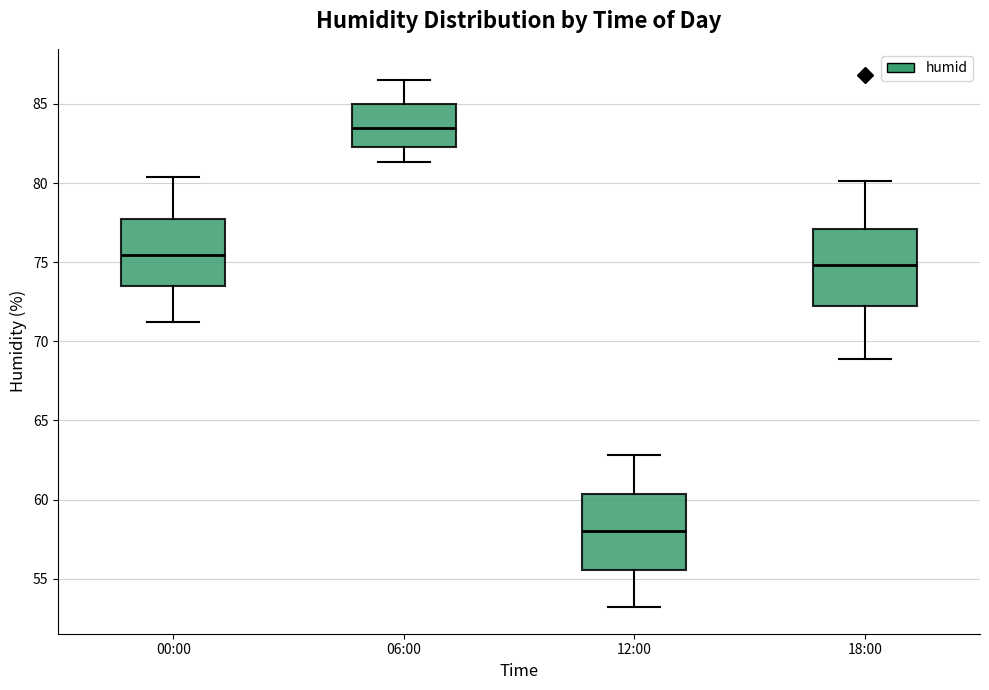

Which box's median line is the highest?

06:00